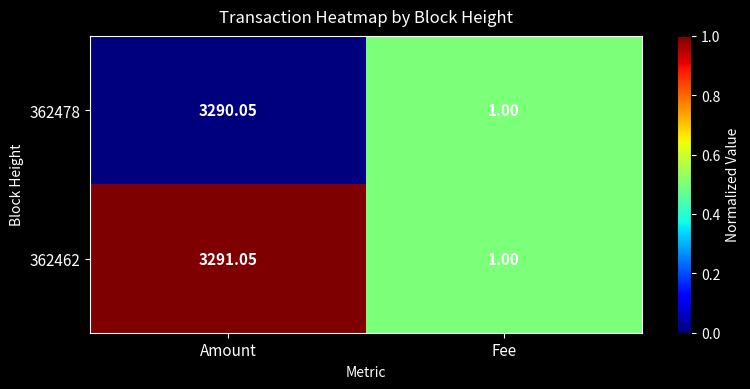

Between Amount and Fee, which series saw the biggest shift?

362462